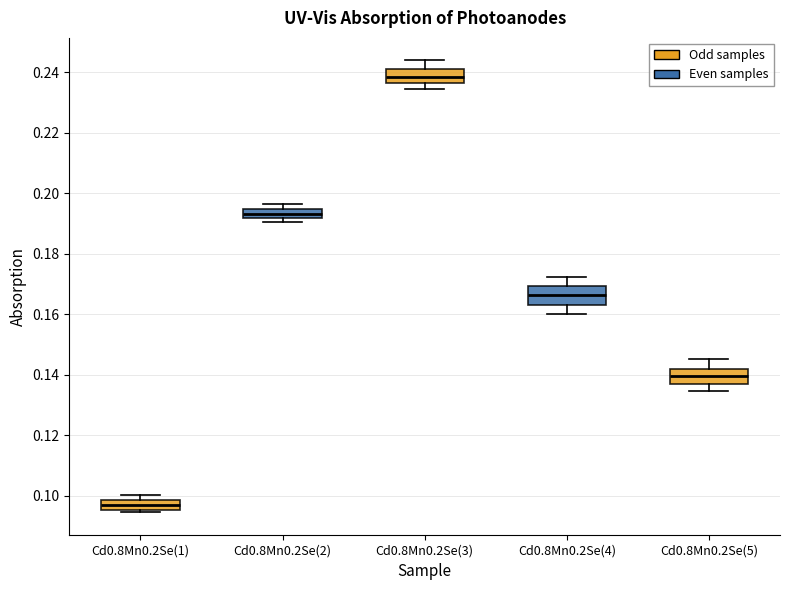

Reading left to right, read every box against the y-axis: the position of its median line, the range the box covers, and the ends of its whiskers. The values are not printed on the chart, so give them approximately, as read against the axis.

Cd0.8Mn0.2Se(1): median 0.098 (inside the box), box 0.096 to 0.098, whiskers 0.094 to 0.100
Cd0.8Mn0.2Se(2): median 0.194 (inside the box), box 0.192 to 0.194, whiskers 0.190 to 0.196
Cd0.8Mn0.2Se(3): median 0.238, box 0.236 to 0.242, whiskers 0.234 to 0.244
Cd0.8Mn0.2Se(4): median 0.166, box 0.164 to 0.170, whiskers 0.160 to 0.172
Cd0.8Mn0.2Se(5): median 0.140, box 0.136 to 0.142, whiskers 0.134 to 0.146